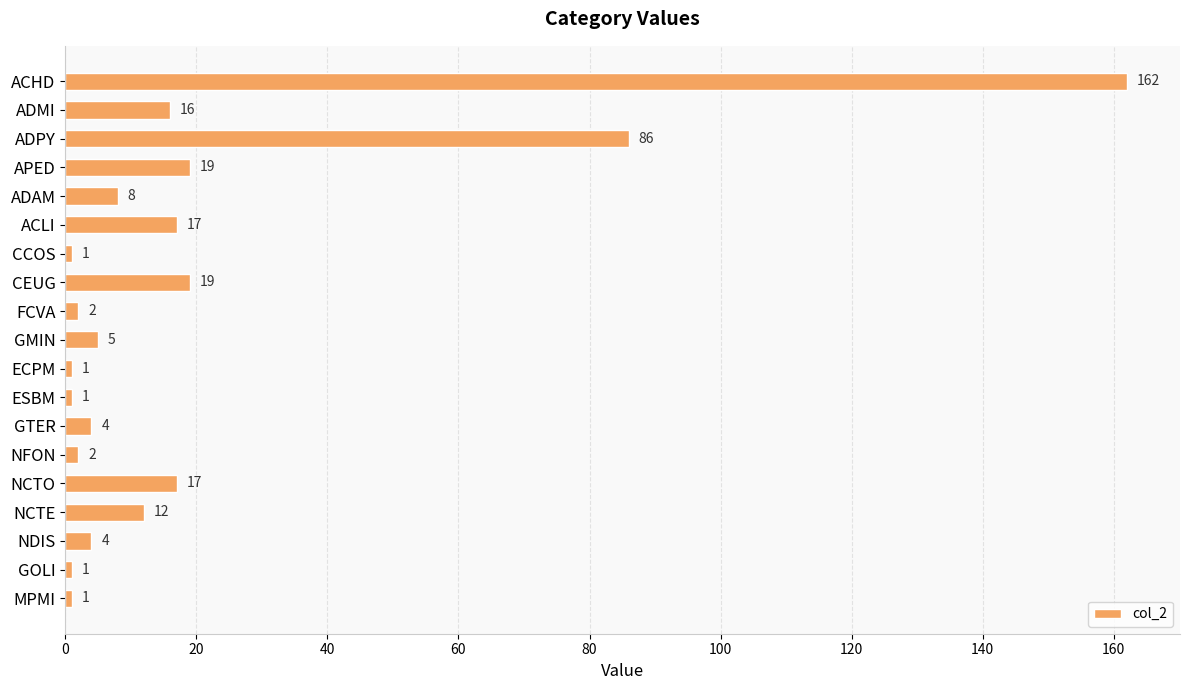

What is the difference between the second highest and minimum values?

85